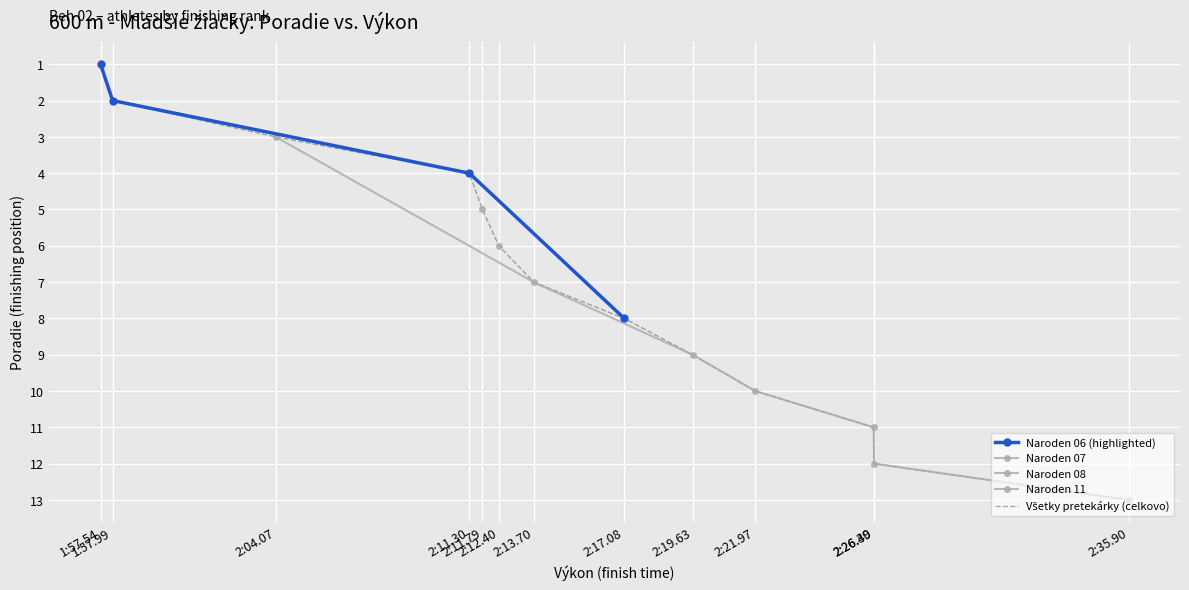

What is the maximum value shown in the chart?

13